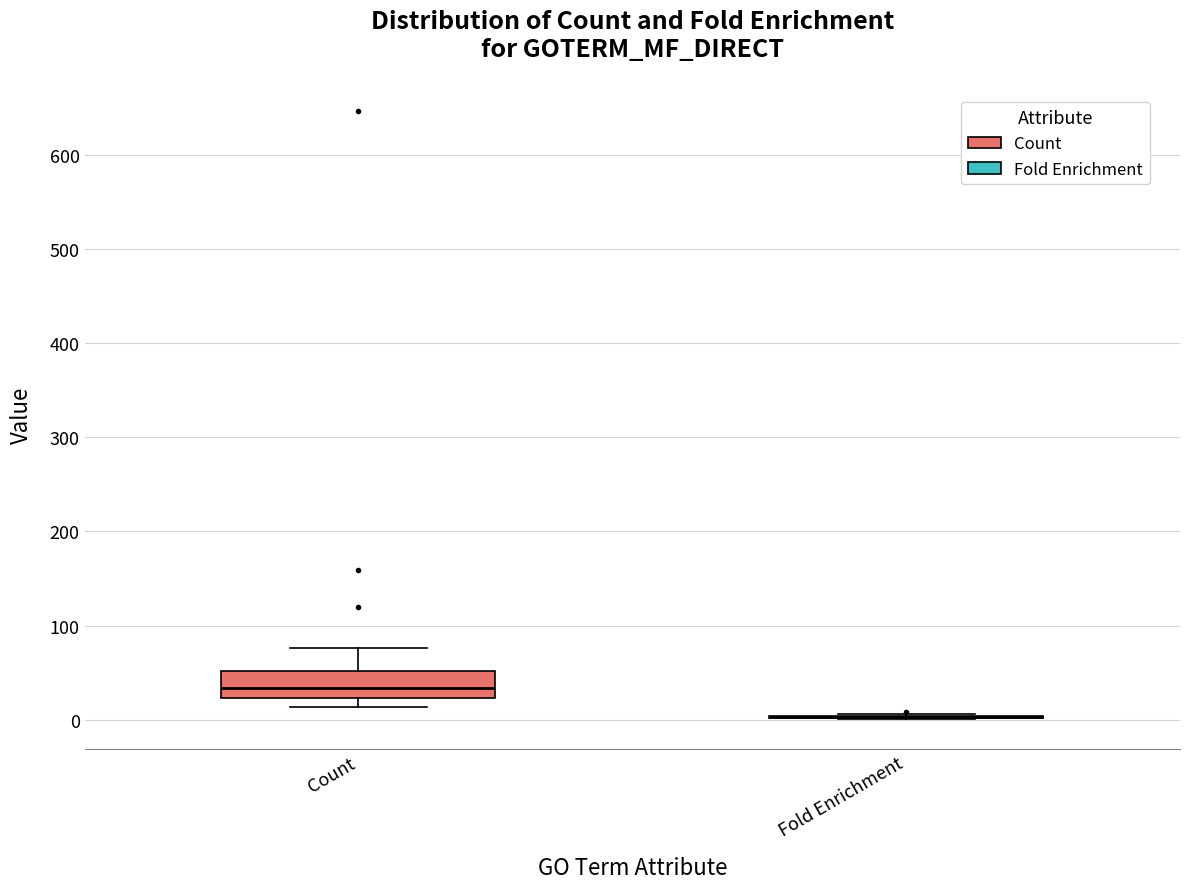

Reading left to right, transcribe this box plot: for each box, give where its median line is, the range the box spans, and where its two whiskers end, as read against the y-axis. The values are not printed on the chart, so give them approximately, as read against the axis.

Count: median 30, box 20 to 50, whiskers 10 to 80
Fold Enrichment: box collapsed to a line at 0, whiskers 0 to 10